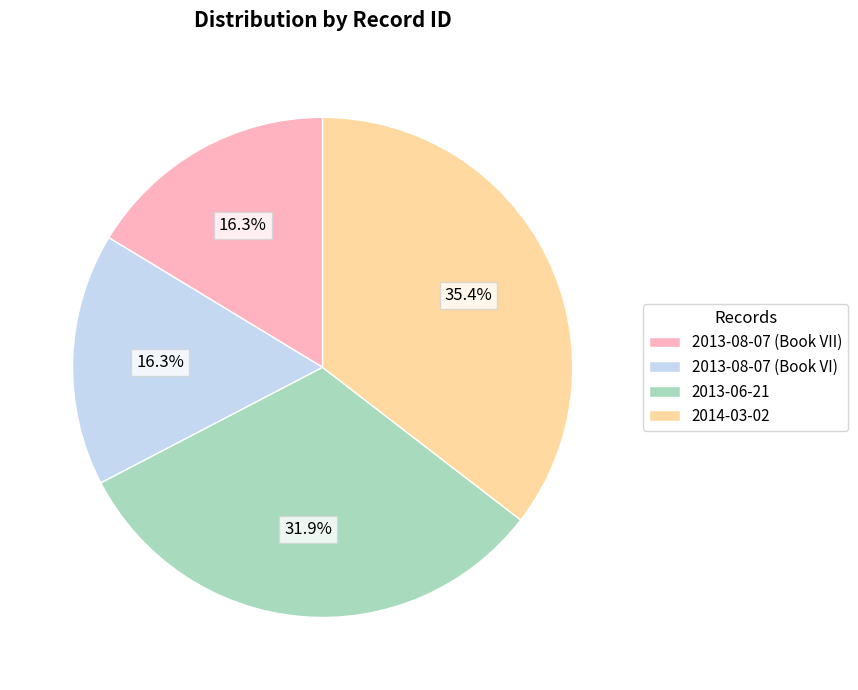

What percentage is the 2014-03-02 slice, to the nearest percent?

35%